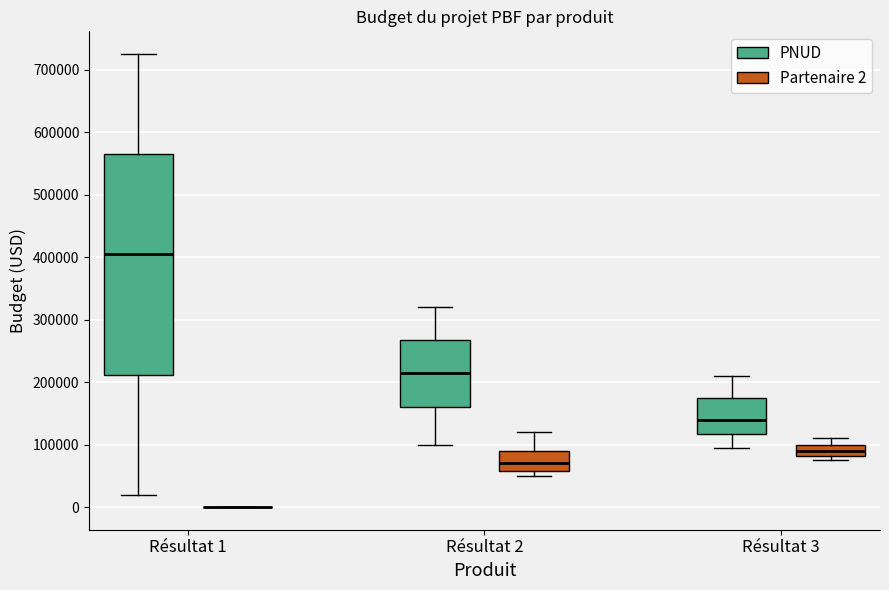

Reading left to right, transcribe this box plot: for each box, give where its median line is, the range the box spans, and where its two whiskers end, as read against the y-axis. The values are not printed on the chart, so give them approximately, as read against the axis.

Résultat 1 (PNUD): median 400000, box 210000 to 570000, whiskers 20000 to 730000
Résultat 1 (Partenaire 2): box collapsed to a line at 0, whiskers 0 to 0
Résultat 2 (PNUD): median 220000, box 160000 to 270000, whiskers 100000 to 320000
Résultat 2 (Partenaire 2): median 70000, box 60000 to 90000, whiskers 50000 to 120000
Résultat 3 (PNUD): median 140000, box 120000 to 180000, whiskers 100000 to 210000
Résultat 3 (Partenaire 2): median 90000, box 80000 to 100000, whiskers 80000 (just below the box's lower edge) to 110000